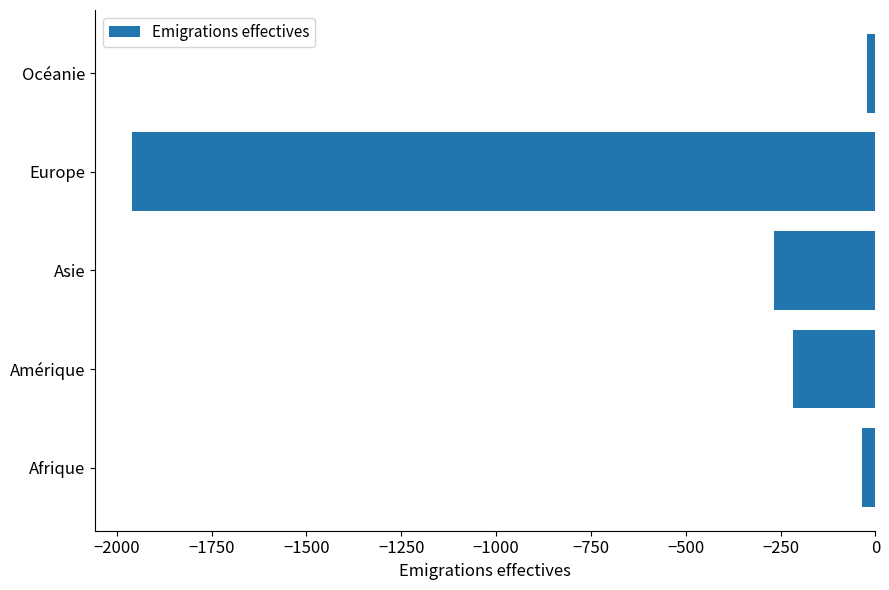

Which has a higher value, Asie or Europe?

Asie